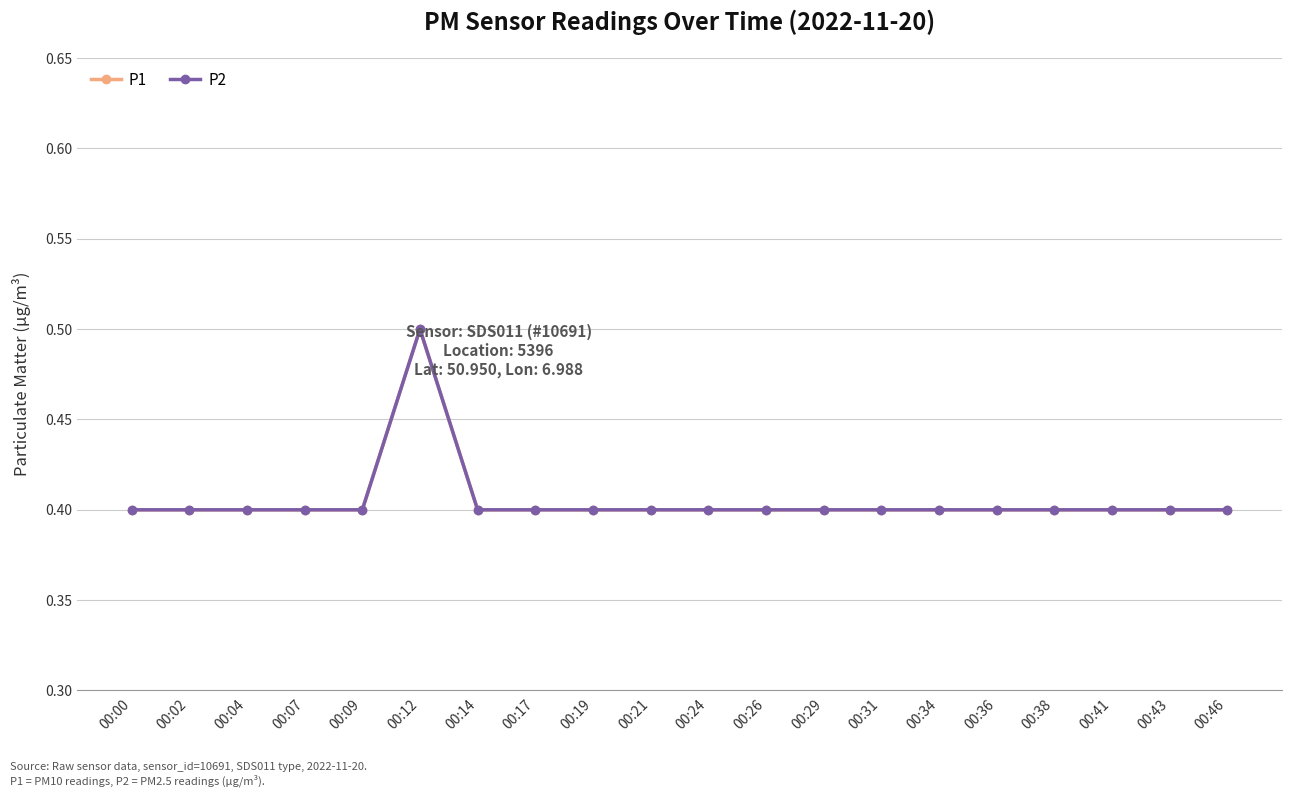

Reading left to right, extract all data points from this chart.

P1: 00:00=0.4	00:02=0.4	00:04=0.4	00:07=0.4	00:09=0.4	00:12=0.5	00:14=0.4	00:17=0.4	00:19=0.4	00:21=0.4	00:24=0.4	00:26=0.4	00:29=0.4	00:31=0.4	00:34=0.4	00:36=0.4	00:38=0.4	00:41=0.4	00:43=0.4	00:46=0.4
P2: 00:00=0.4	00:02=0.4	00:04=0.4	00:07=0.4	00:09=0.4	00:12=0.5	00:14=0.4	00:17=0.4	00:19=0.4	00:21=0.4	00:24=0.4	00:26=0.4	00:29=0.4	00:31=0.4	00:34=0.4	00:36=0.4	00:38=0.4	00:41=0.4	00:43=0.4	00:46=0.4